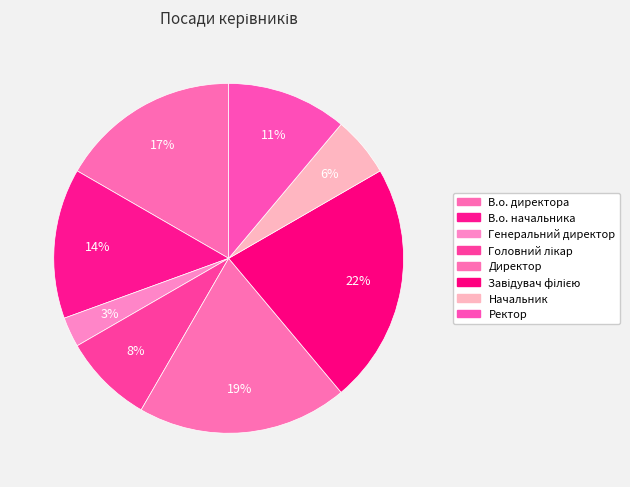

Is there any slice that represents more than half of the pie?

No